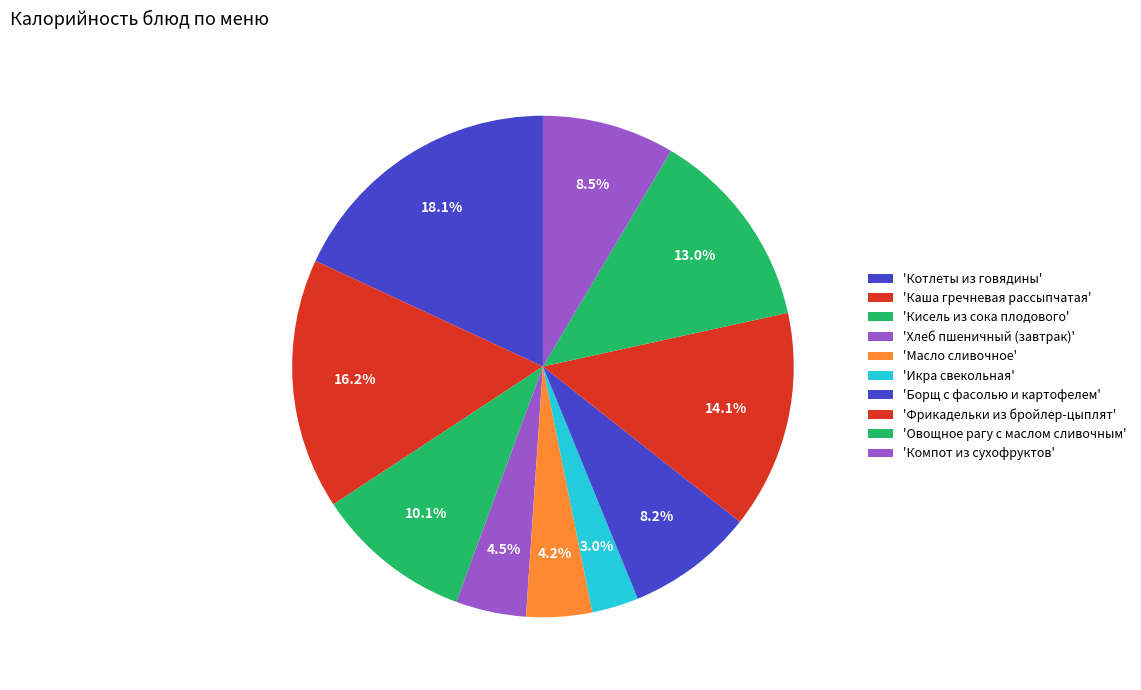

Rank the categories by value from highest to lowest.

Котлеты из говядины, Каша гречневая рассыпчатая, Фрикадельки из бройлер-цыплят, Овощное рагу с маслом сливочным, Кисель из сока плодового, Компот из сухофруктов, Борщ с фасолью и картофелем, Хлеб пшеничный (завтрак), Масло сливочное, Икра свекольная